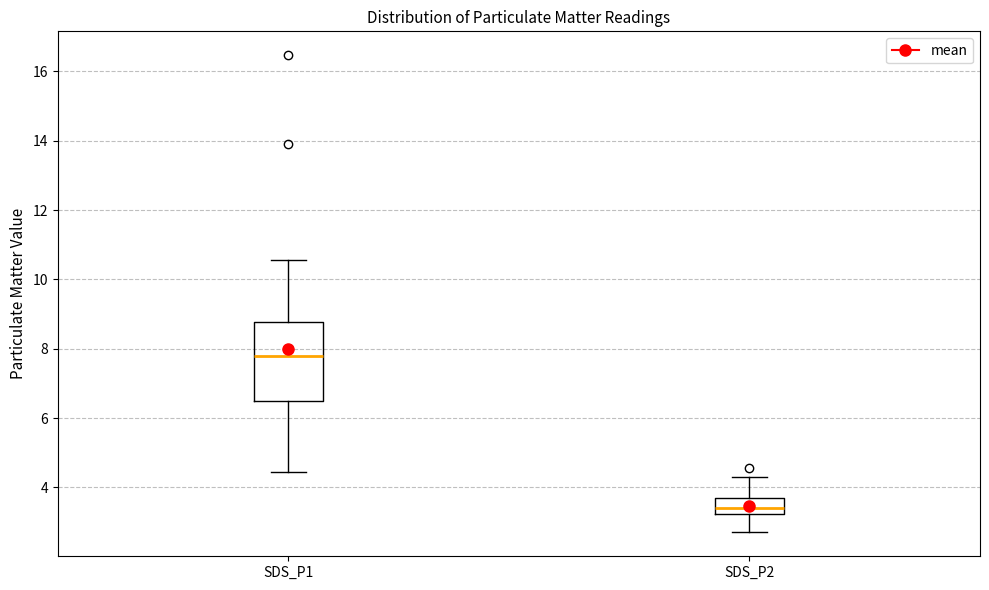

Where does the upper whisker of the box for SDS_P2 end on the y-axis? The values are not printed on the chart, so give them approximately, as read against the axis.

4.4